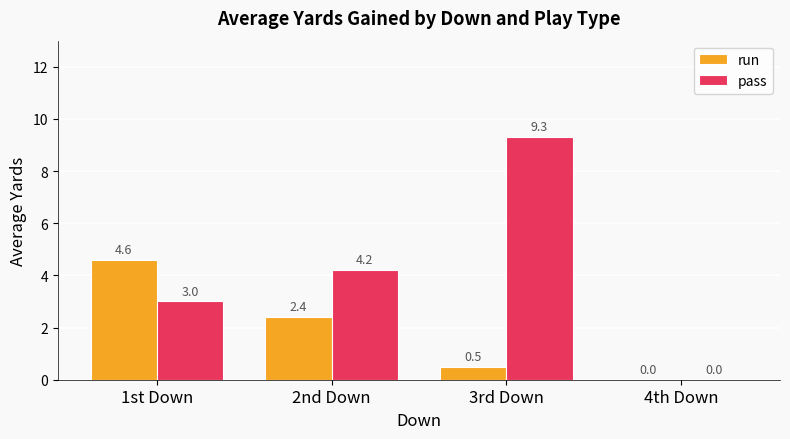

What is the highest value of the pass series?

9.3